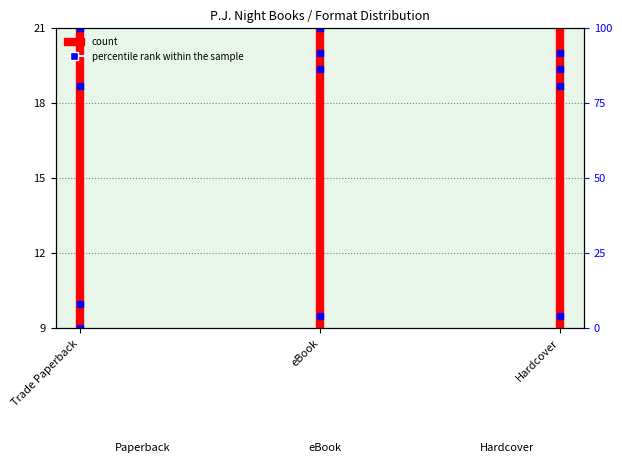

What is the value of the 2nd point from the left?

21